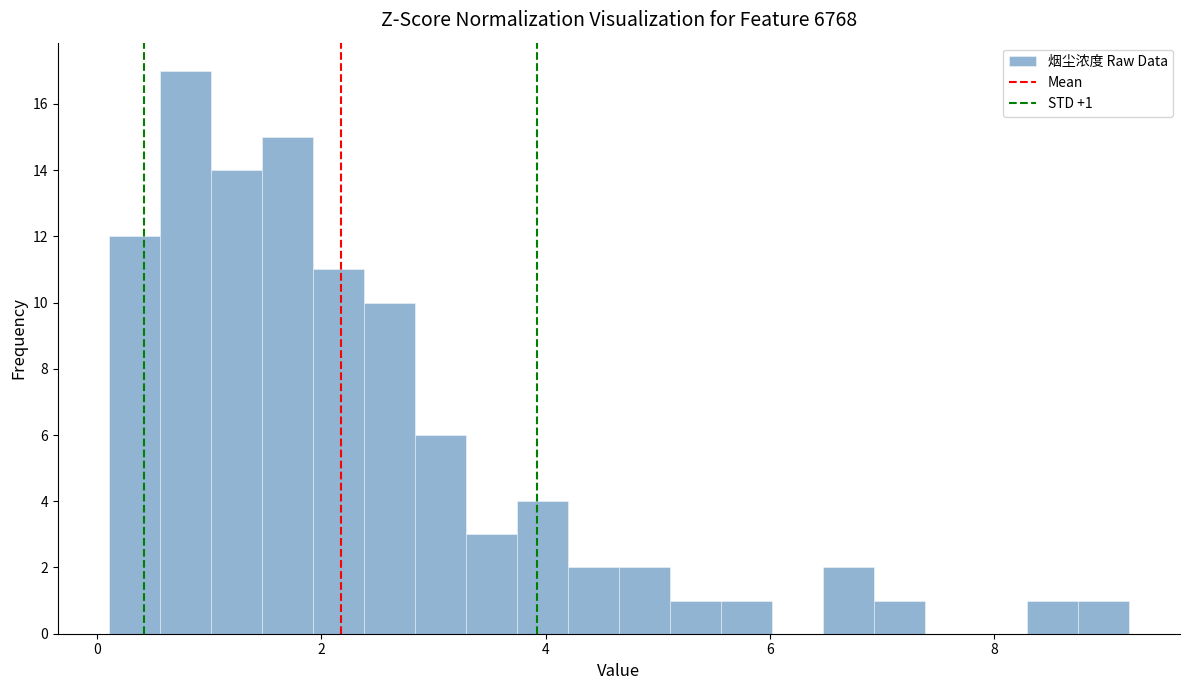

Around what value on the x-axis is the tallest bar? Give the approximate position of its centre, as read against the axis.

0.8